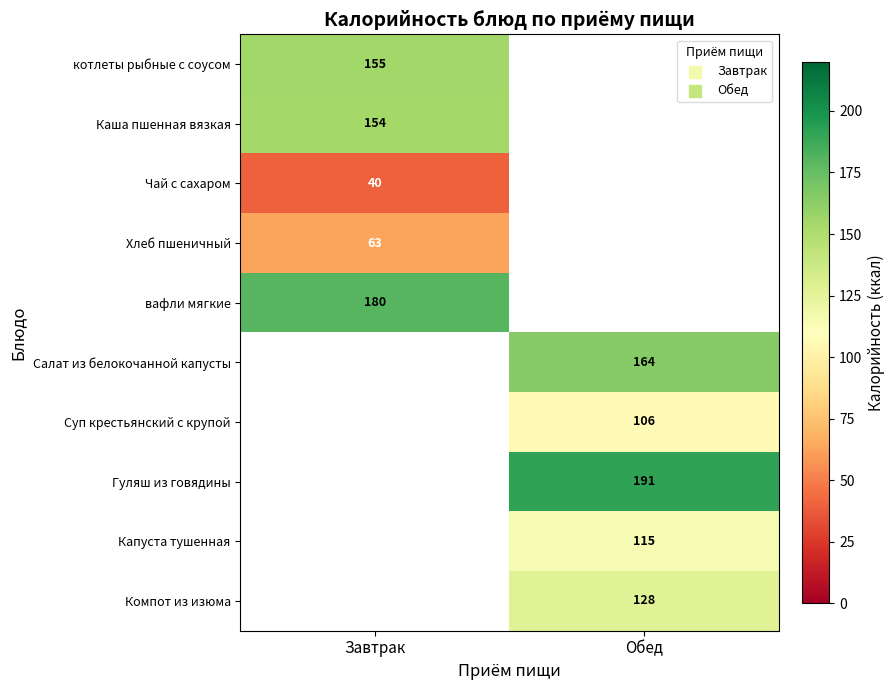

The value of Чай с сахаром at Завтрак is 68. True or false?

False